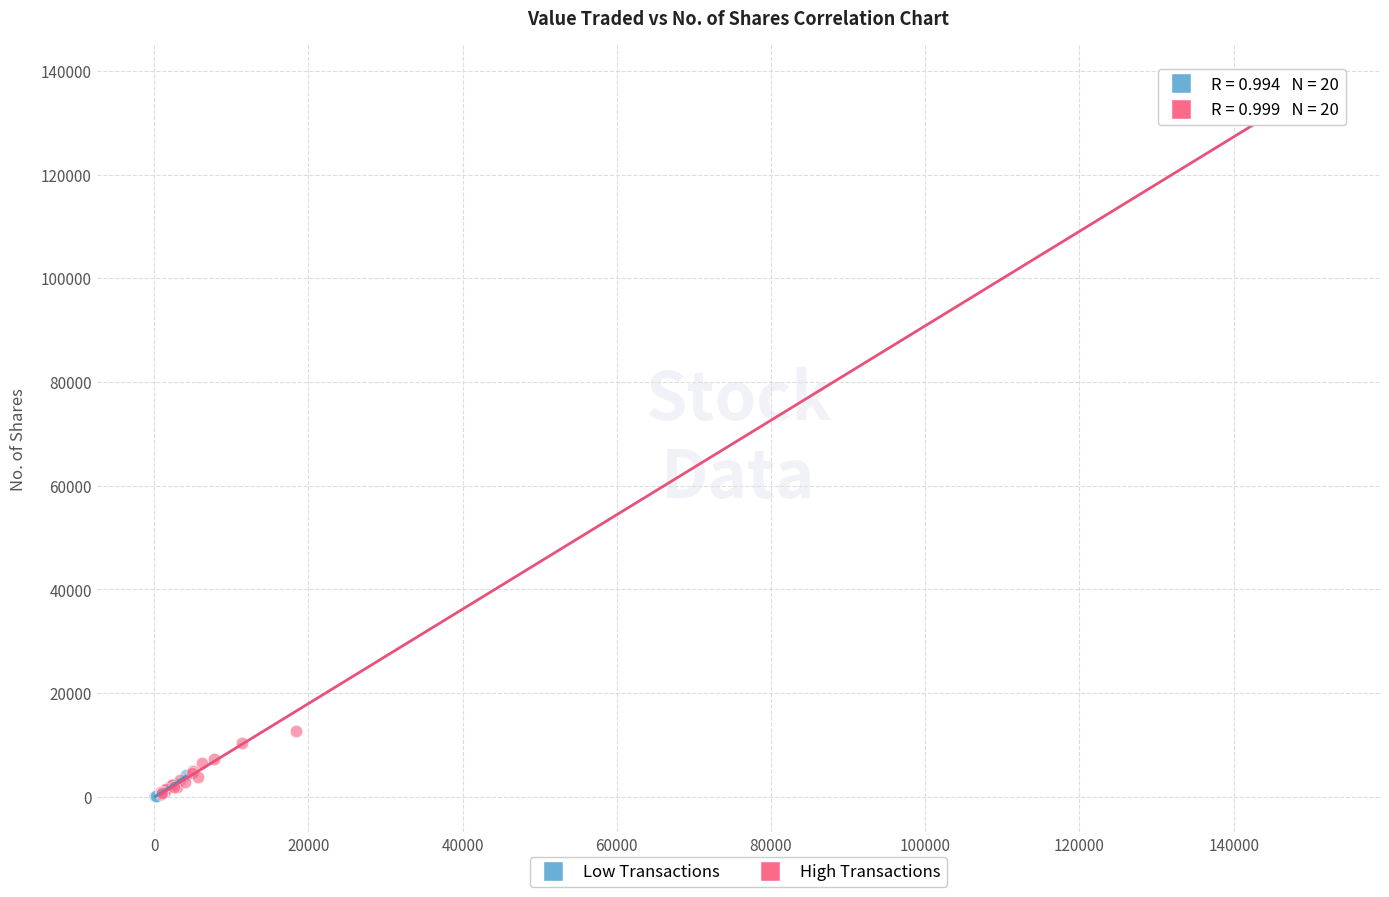

Which series has the largest Y range (max minus min)?

High Transactions